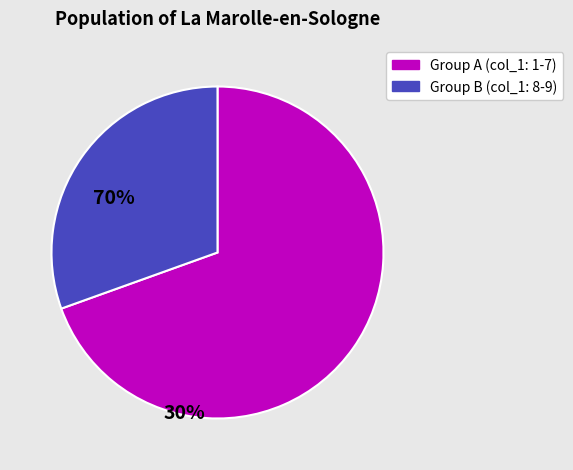

Does any single category account for the majority?

Yes